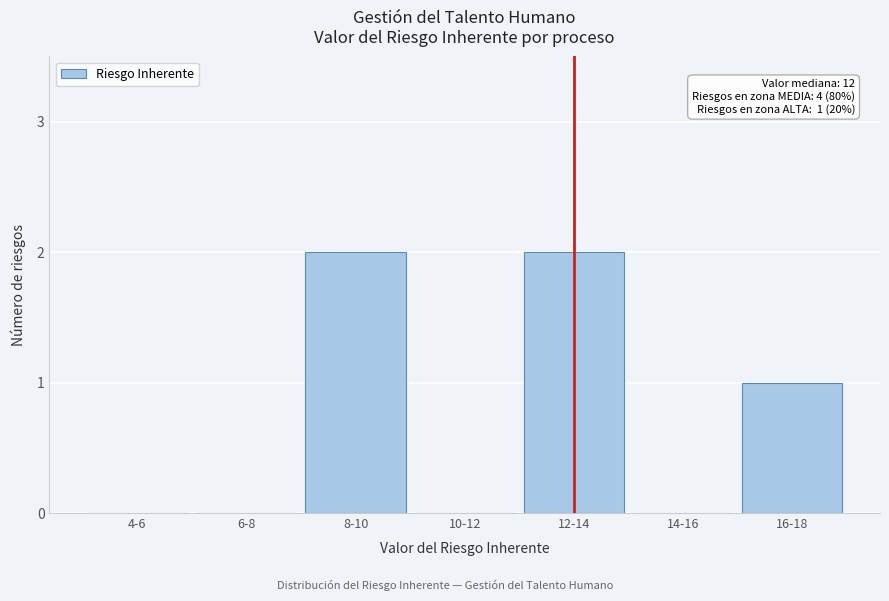

Reading right to left, list all the values displayed in this chart.

16-18=1	14-16=0	12-14=2	10-12=0	8-10=2	6-8=0	4-6=0